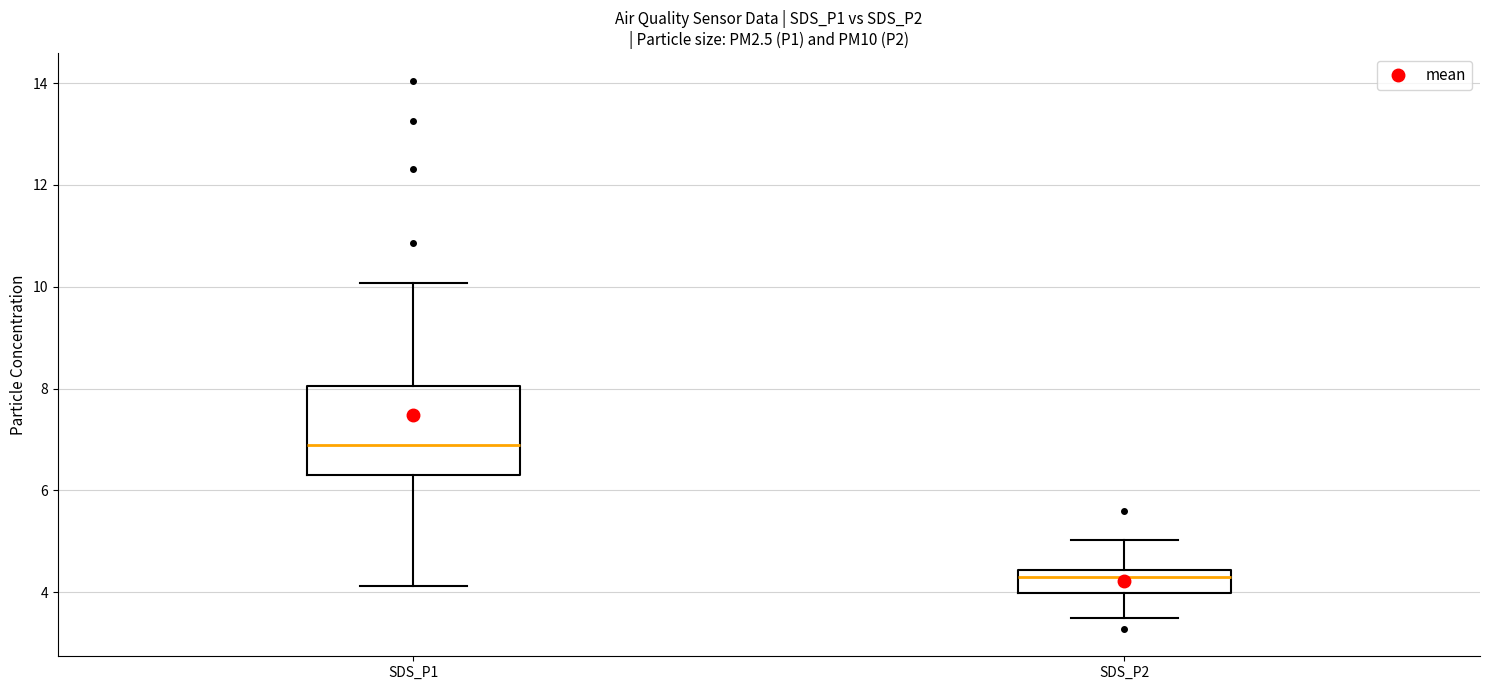

Reading left to right, read every box against the y-axis: the position of its median line, the range the box covers, and the ends of its whiskers. The values are not printed on the chart, so give them approximately, as read against the axis.

SDS_P1: median 6.8, box 6.4 to 8.0, whiskers 4.2 to 10.0
SDS_P2: median 4.4 (just below the box's upper edge), box 4.0 to 4.4, whiskers 3.6 to 5.0